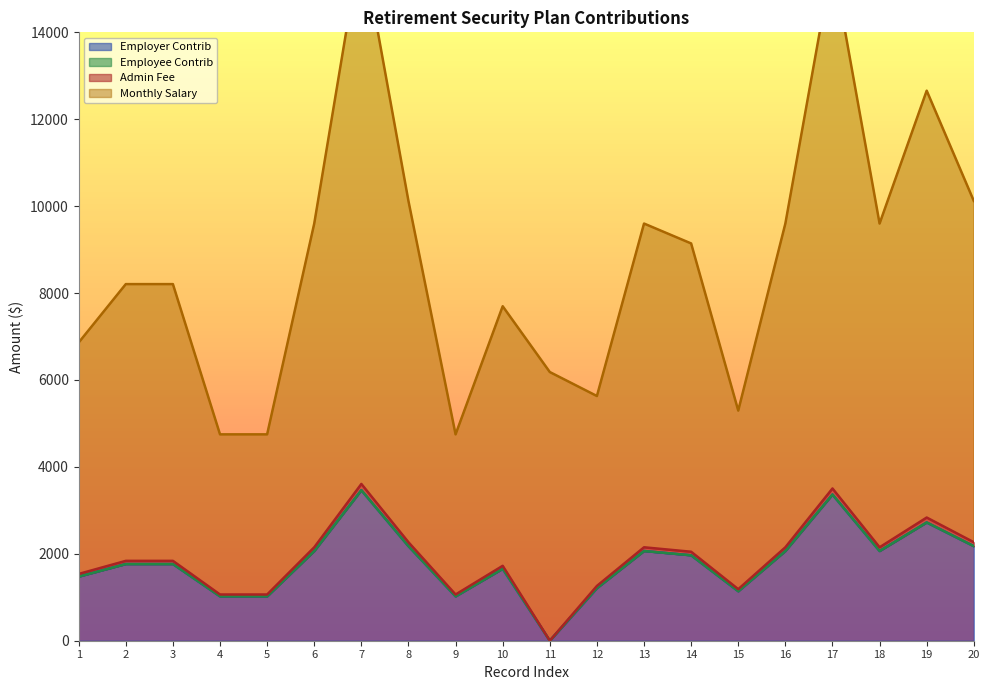

Which series has the largest total across all categories?

Monthly Salary